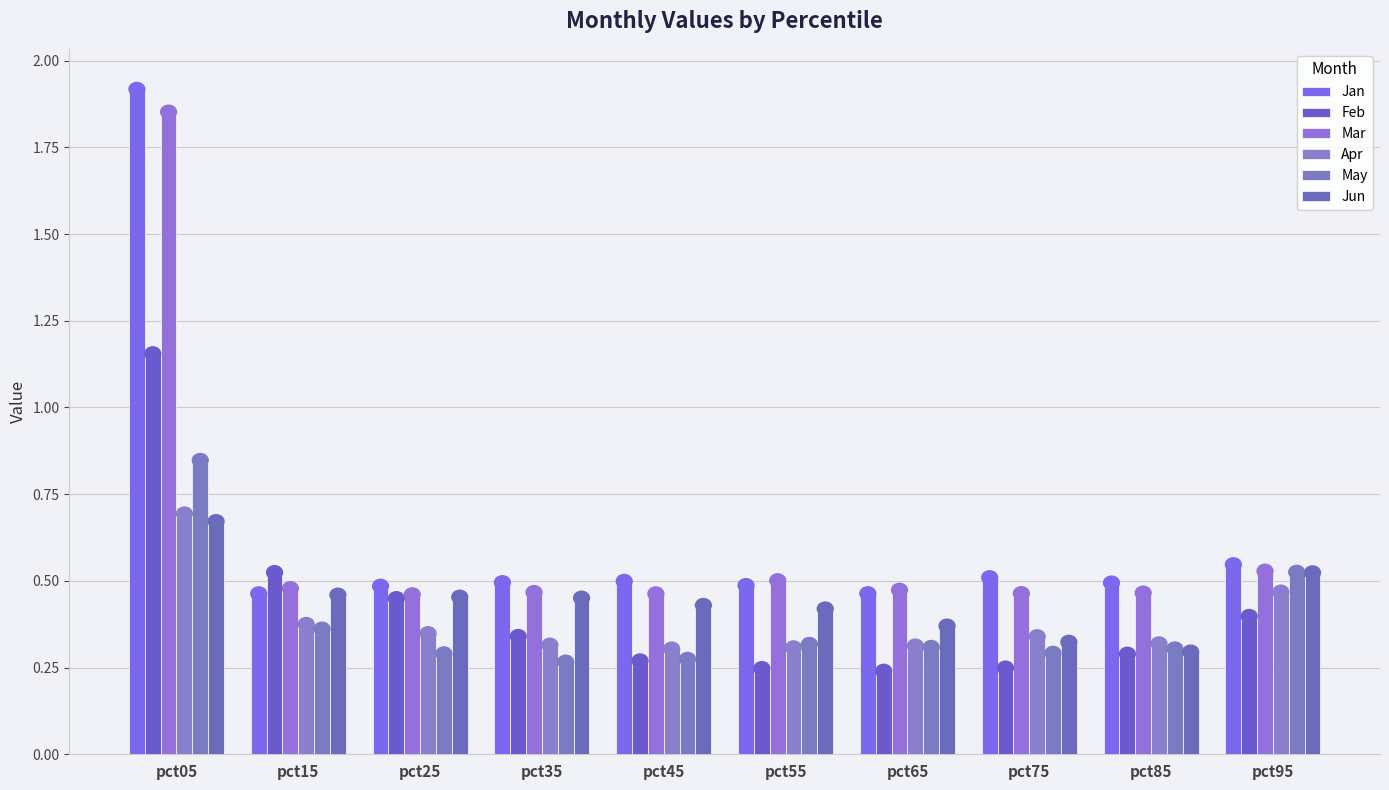

Is it true that Jan equals 0.1 at pct95?

False